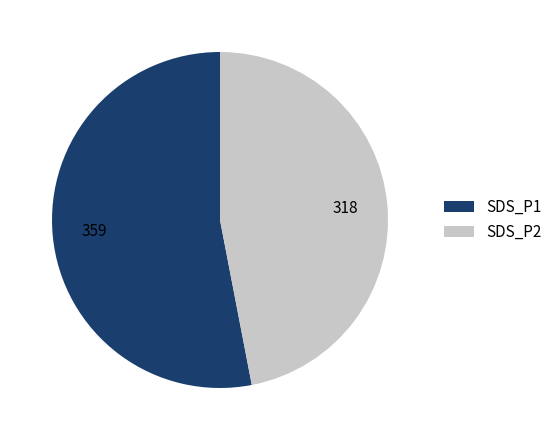

Which category has the smallest portion of the pie?

SDS_P2